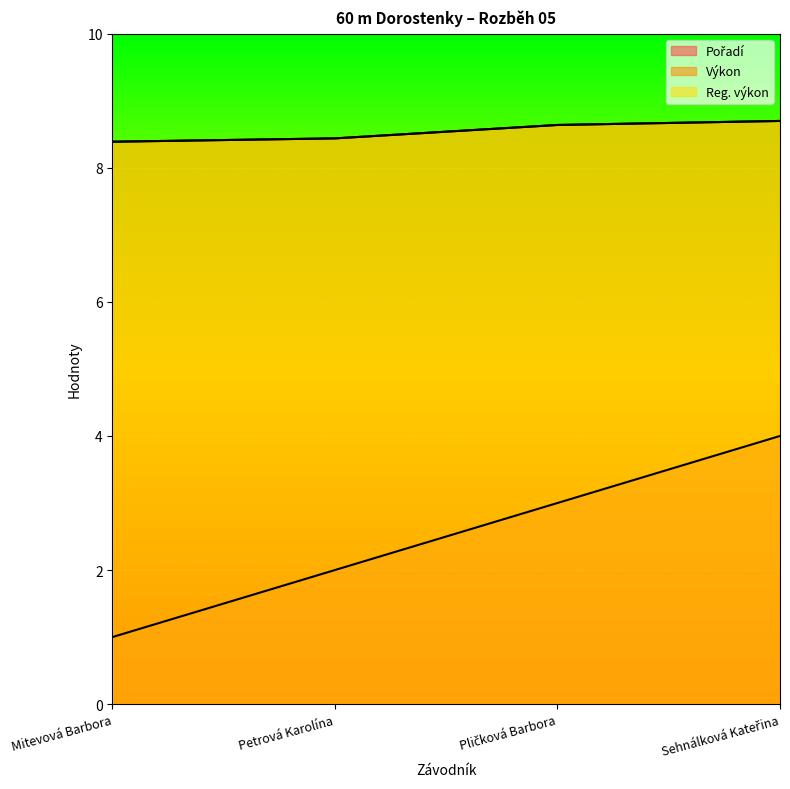

Which series has the largest range (max minus min)?

Pořadí